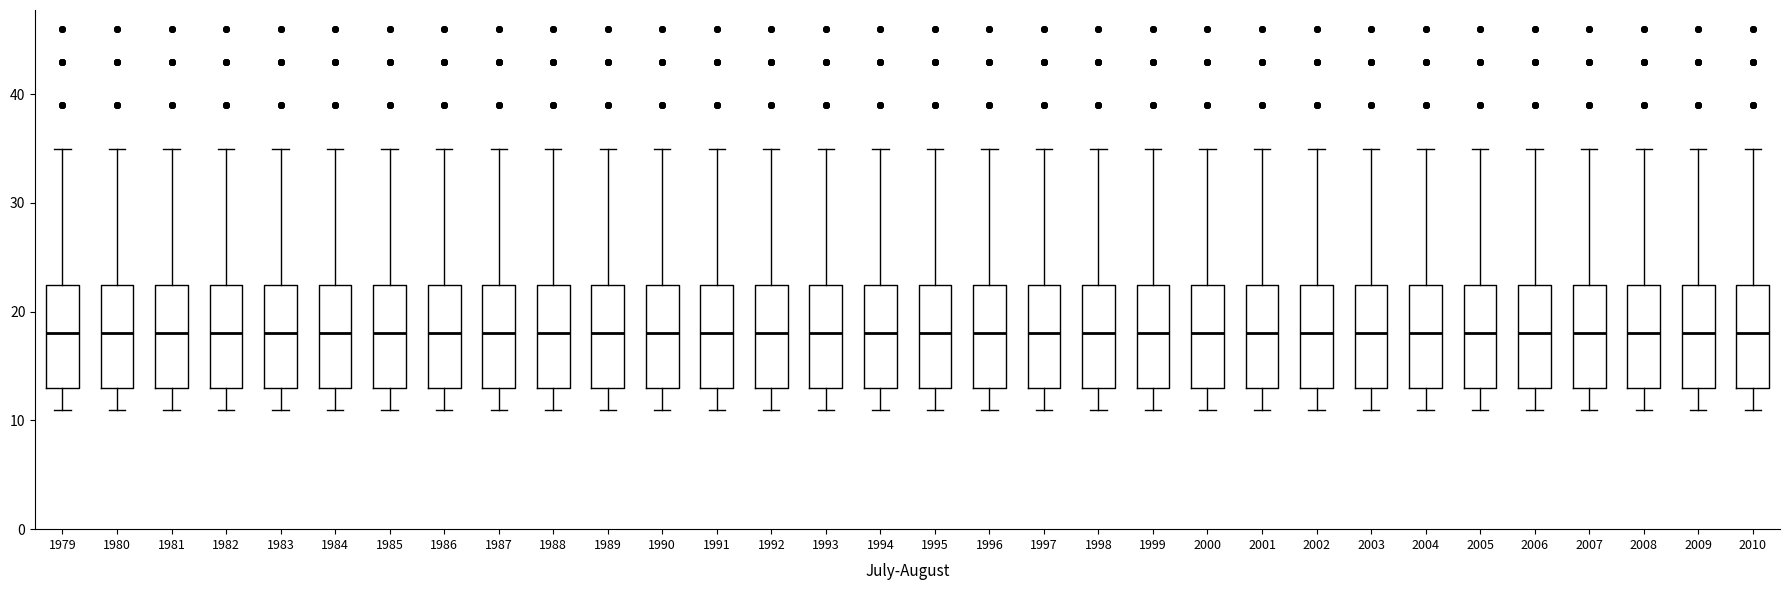

Reading left to right, transcribe this box plot: for each box, give where its median line is, the range the box spans, and where its two whiskers end, as read against the y-axis. The values are not printed on the chart, so give them approximately, as read against the axis.

1979: median 18, box 13 to 23, whiskers 11 to 35
1980: median 18, box 13 to 23, whiskers 11 to 35
1981: median 18, box 13 to 23, whiskers 11 to 35
1982: median 18, box 13 to 23, whiskers 11 to 35
1983: median 18, box 13 to 23, whiskers 11 to 35
1984: median 18, box 13 to 23, whiskers 11 to 35
1985: median 18, box 13 to 23, whiskers 11 to 35
1986: median 18, box 13 to 23, whiskers 11 to 35
1987: median 18, box 13 to 23, whiskers 11 to 35
1988: median 18, box 13 to 23, whiskers 11 to 35
1989: median 18, box 13 to 23, whiskers 11 to 35
1990: median 18, box 13 to 23, whiskers 11 to 35
1991: median 18, box 13 to 23, whiskers 11 to 35
1992: median 18, box 13 to 23, whiskers 11 to 35
1993: median 18, box 13 to 23, whiskers 11 to 35
1994: median 18, box 13 to 23, whiskers 11 to 35
1995: median 18, box 13 to 23, whiskers 11 to 35
1996: median 18, box 13 to 23, whiskers 11 to 35
1997: median 18, box 13 to 23, whiskers 11 to 35
1998: median 18, box 13 to 23, whiskers 11 to 35
1999: median 18, box 13 to 23, whiskers 11 to 35
2000: median 18, box 13 to 23, whiskers 11 to 35
2001: median 18, box 13 to 23, whiskers 11 to 35
2002: median 18, box 13 to 23, whiskers 11 to 35
2003: median 18, box 13 to 23, whiskers 11 to 35
2004: median 18, box 13 to 23, whiskers 11 to 35
2005: median 18, box 13 to 23, whiskers 11 to 35
2006: median 18, box 13 to 23, whiskers 11 to 35
2007: median 18, box 13 to 23, whiskers 11 to 35
2008: median 18, box 13 to 23, whiskers 11 to 35
2009: median 18, box 13 to 23, whiskers 11 to 35
2010: median 18, box 13 to 23, whiskers 11 to 35